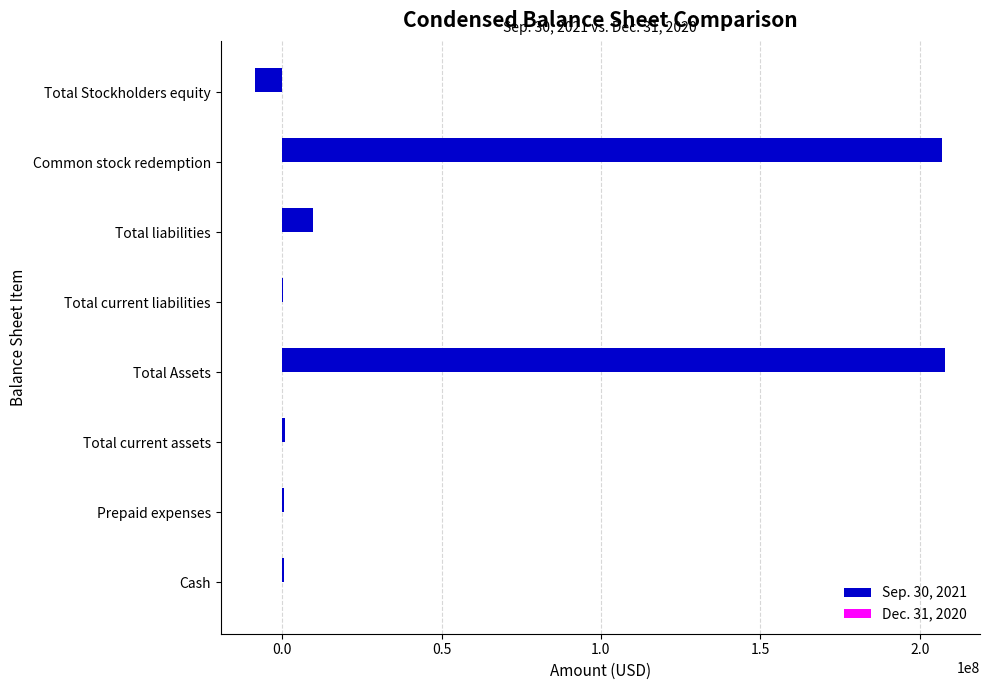

Which series has the largest total across all categories?

Sep. 30, 2021